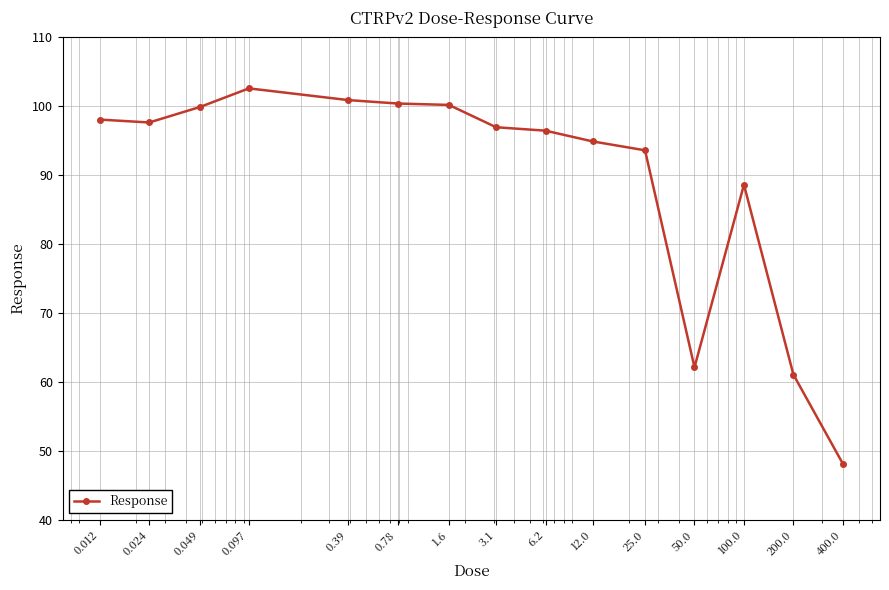

What is the difference between the maximum and minimum values?

54.5